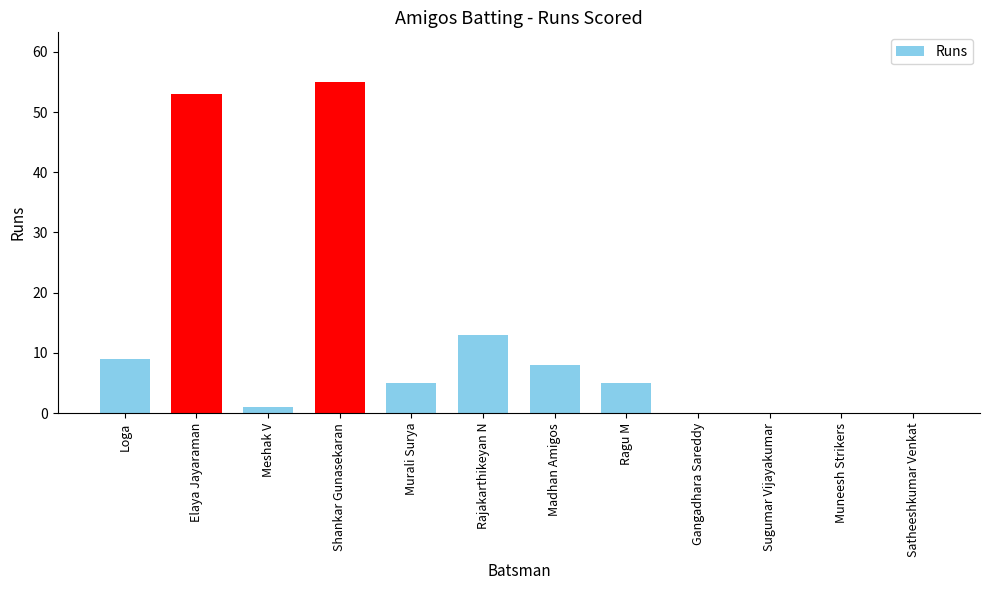

What is the maximum value shown in the chart?

55